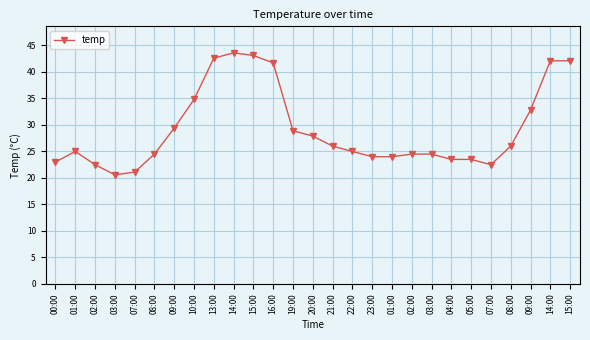

What is the value of the 5th point from the left?

21.1